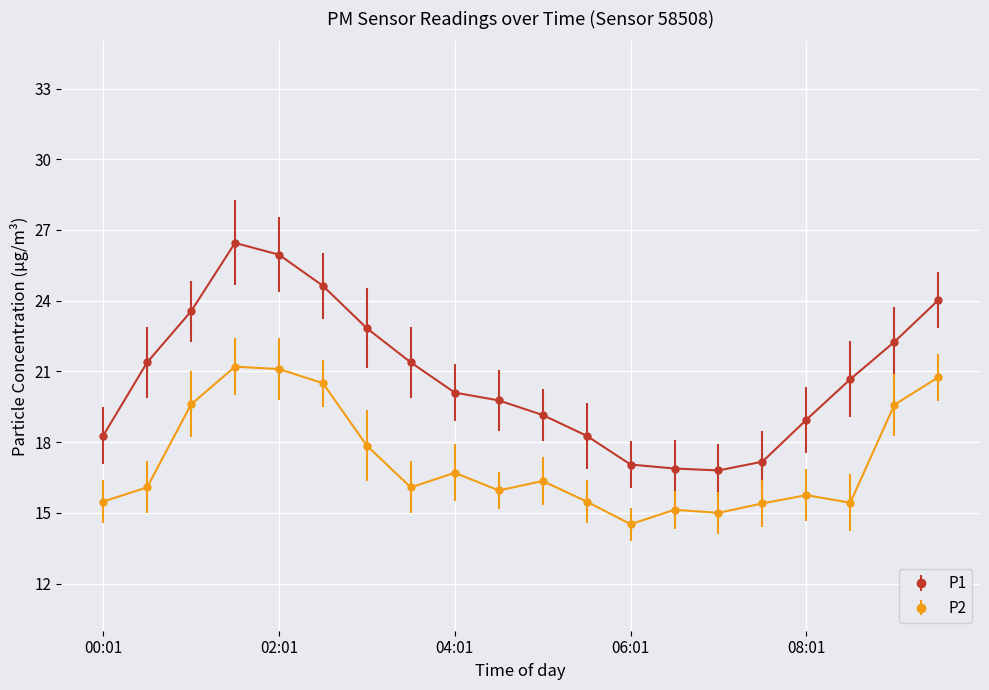

True or false: P1 and P2 intersect in this chart.

False